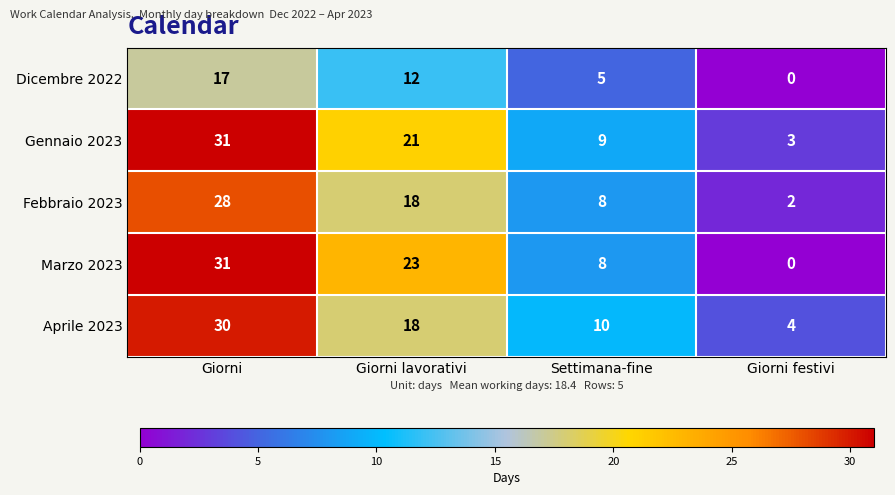

How many series are shown in this chart?

5